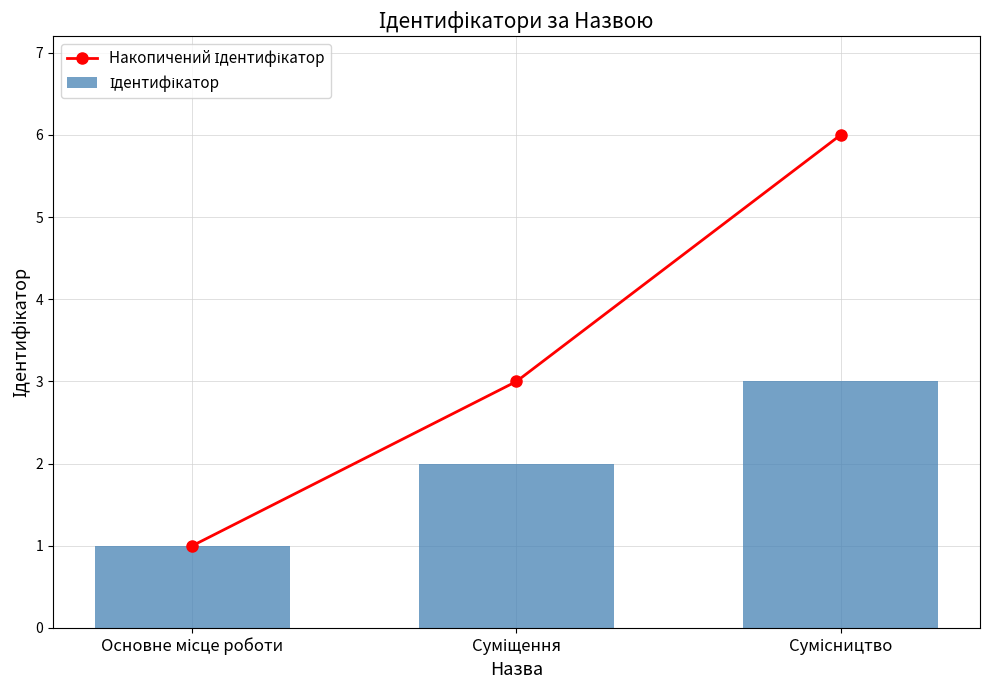

What is the minimum value for Ідентифікатор?

1